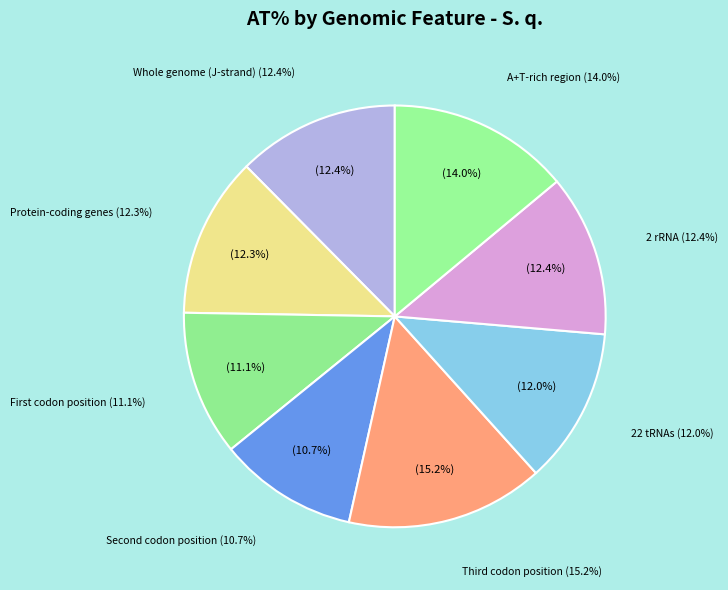

To the nearest percent, what is the average slice percentage?

12%